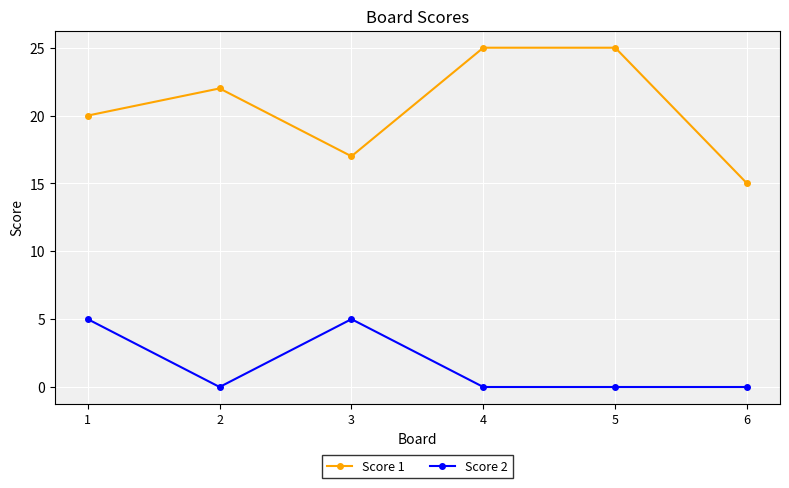

Which series changed the most between 2 and 6?

Score 1